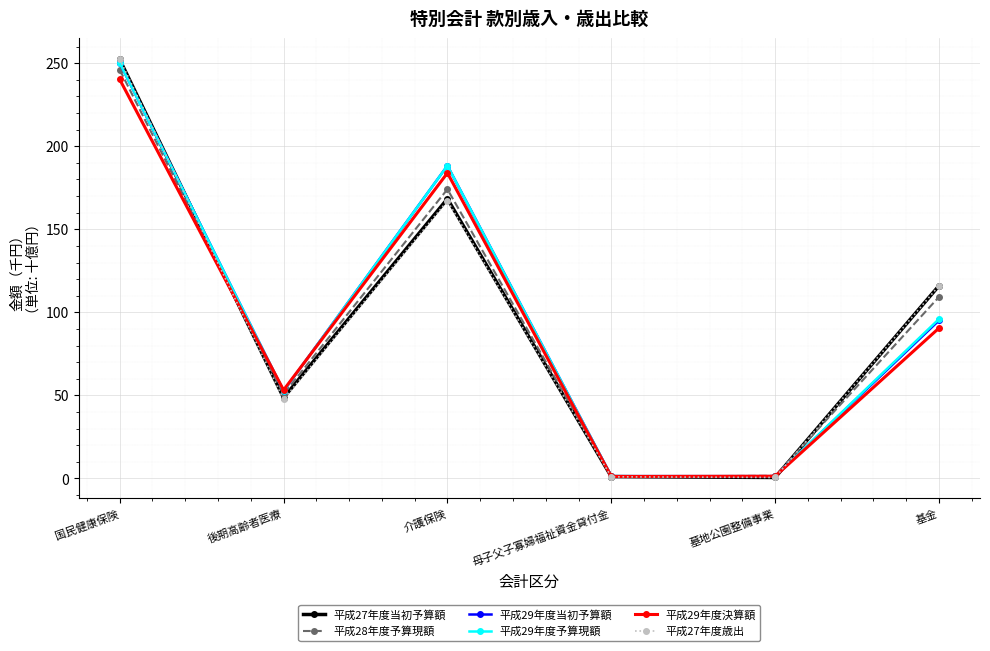

True or false: 平成29年度予算現額 has a value of 137.4 at 基金.

False